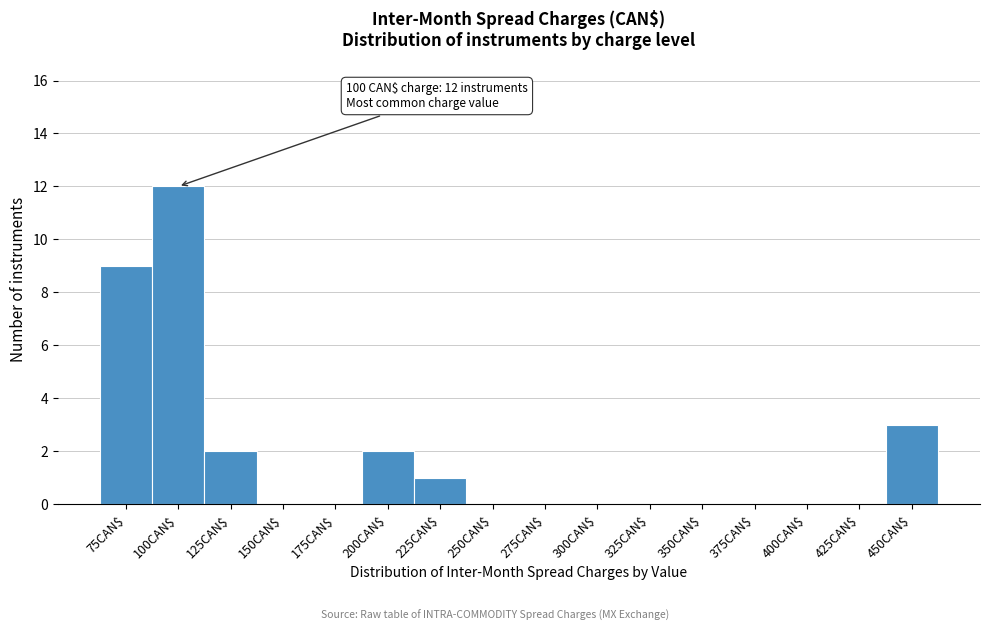

What is the approximate value at 450CAN$, to the nearest 5?

5